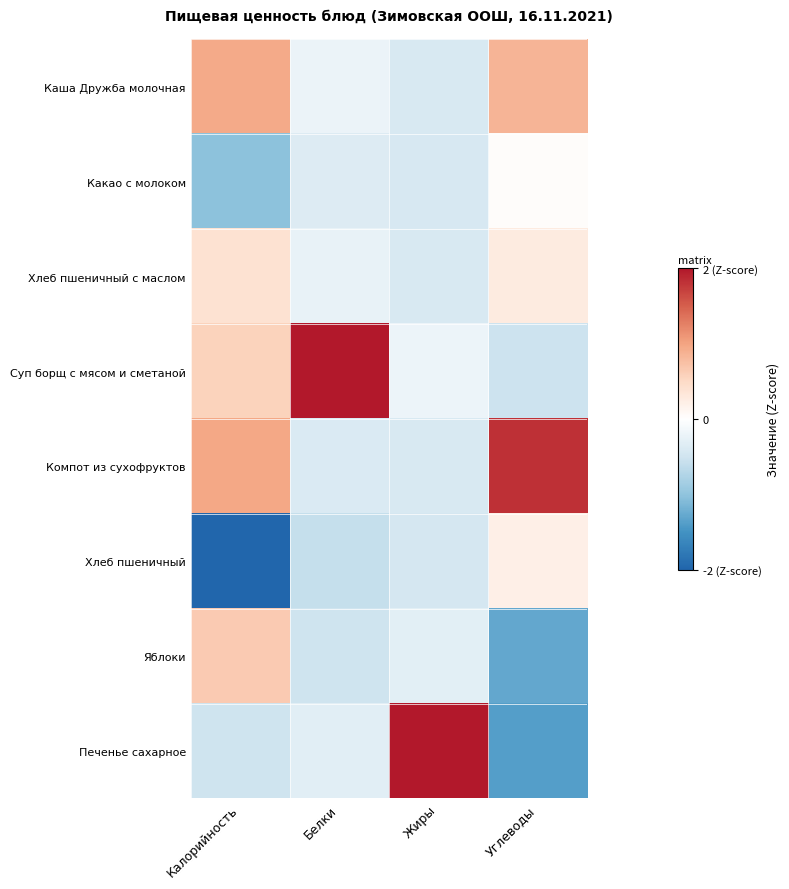

At Жиры, list the series in order from smallest to largest.

Хлеб пшеничный, Какао с молоком, Компот из сухофруктов, Хлеб пшеничный с маслом, Каша Дружба молочная, Яблоки, Суп борщ с мясом и сметаной, Печенье сахарное